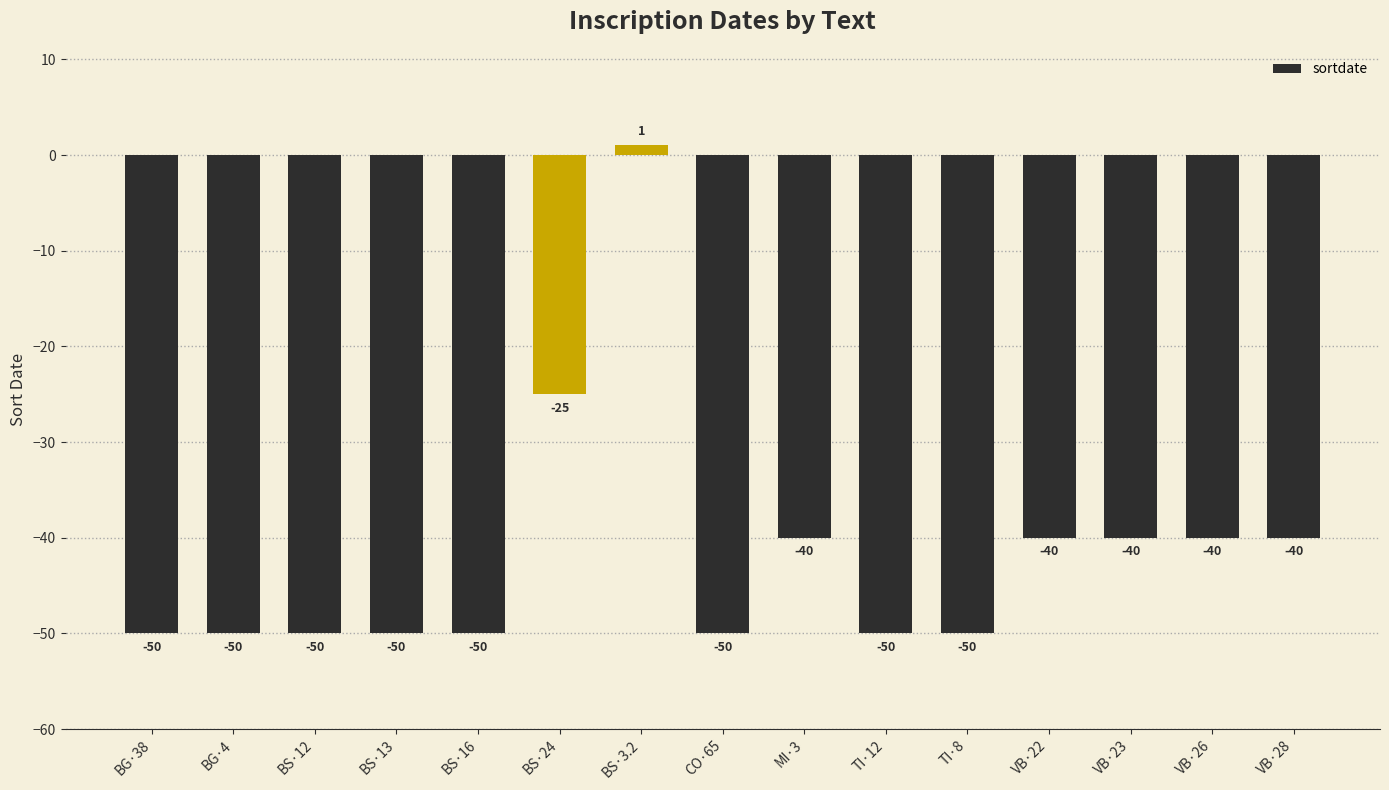

Is it true that the value at BG·4 is -50?

True